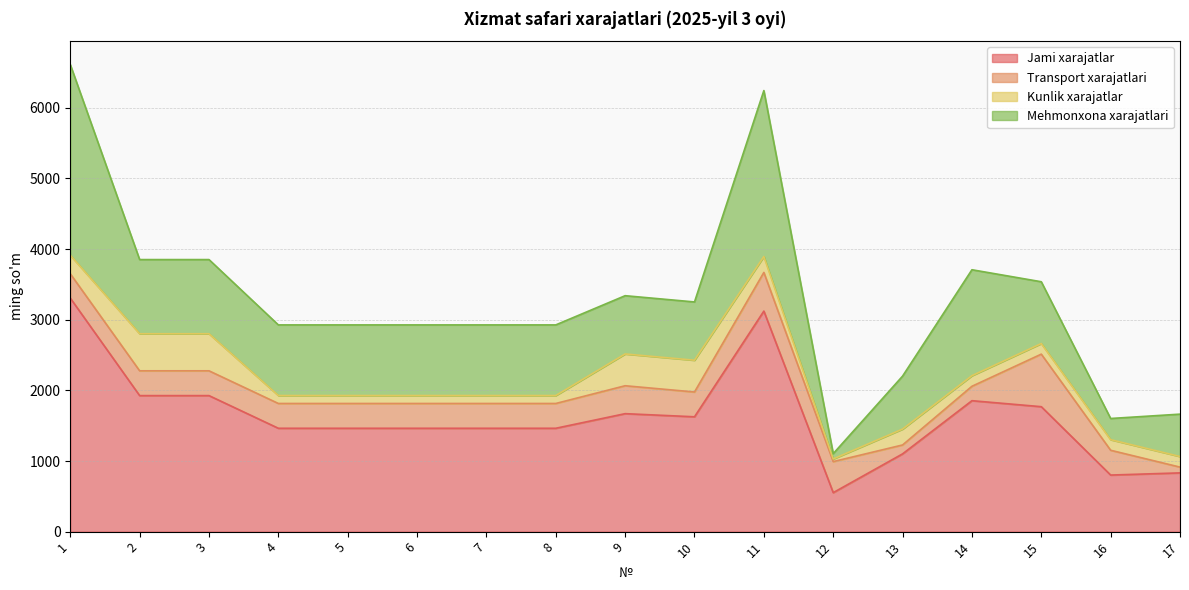

Which label corresponds to the largest value in the chart?

1